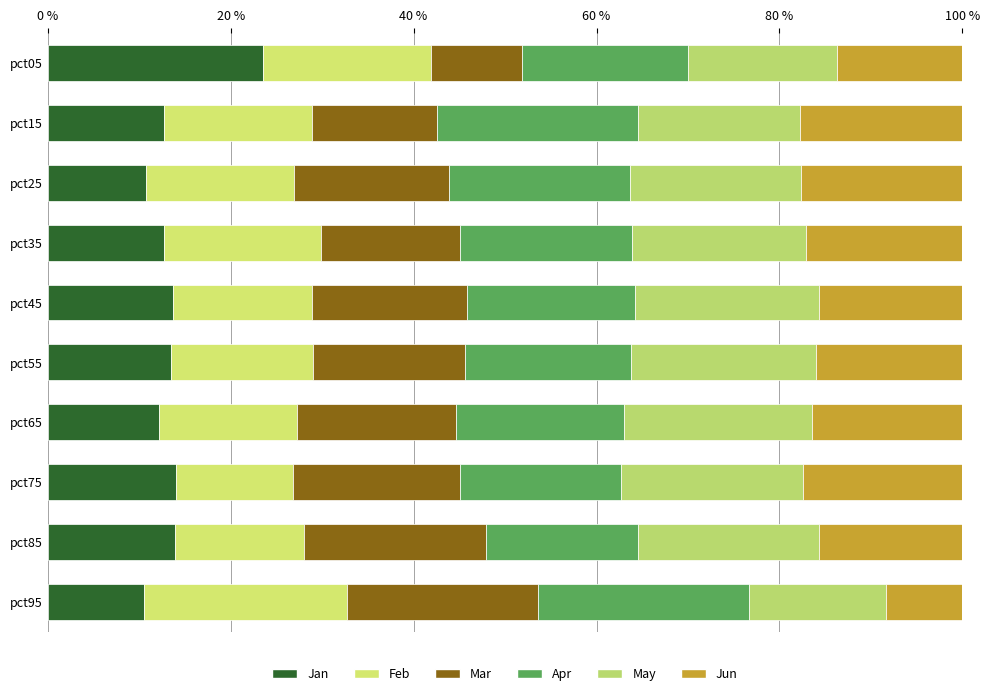

Count the number of data series in this chart.

6